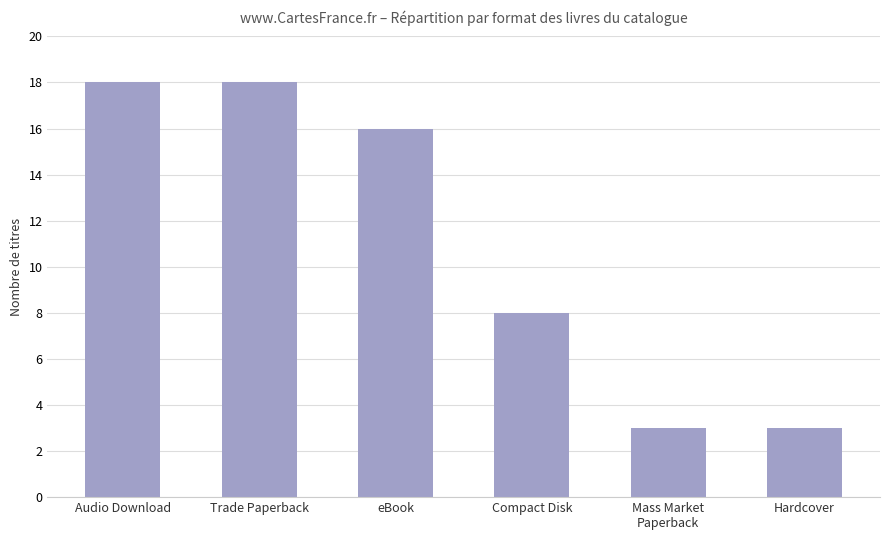

What is the difference between the maximum and minimum values?

15